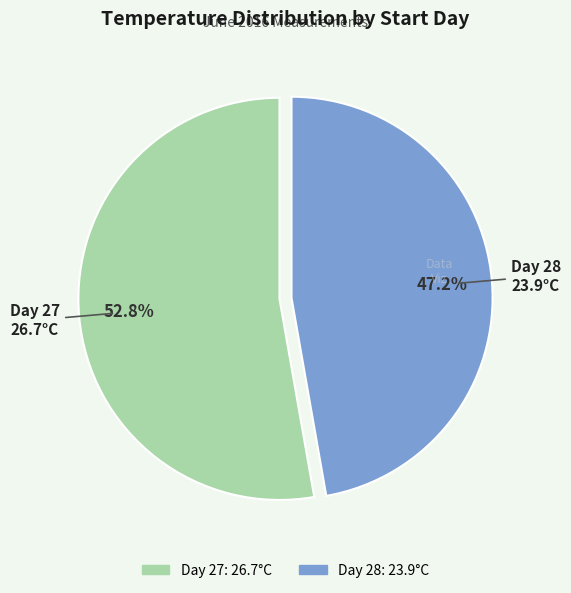

How many segments does this pie chart have?

2